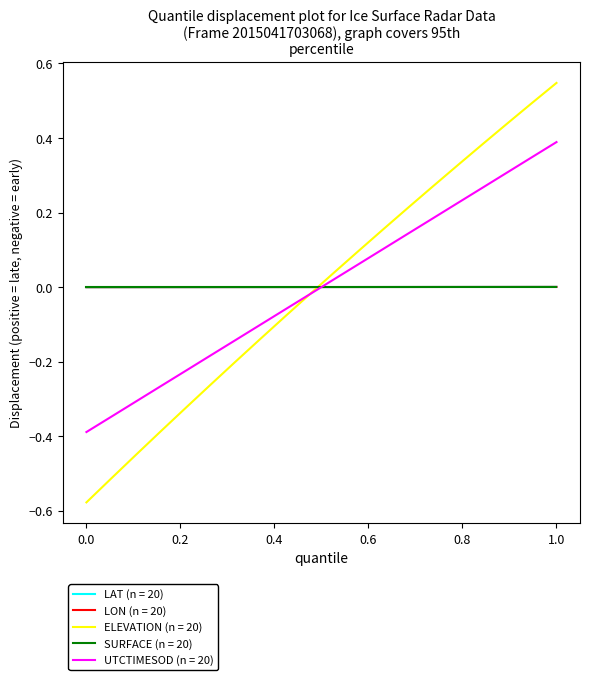

How many lines are shown in the chart?

5